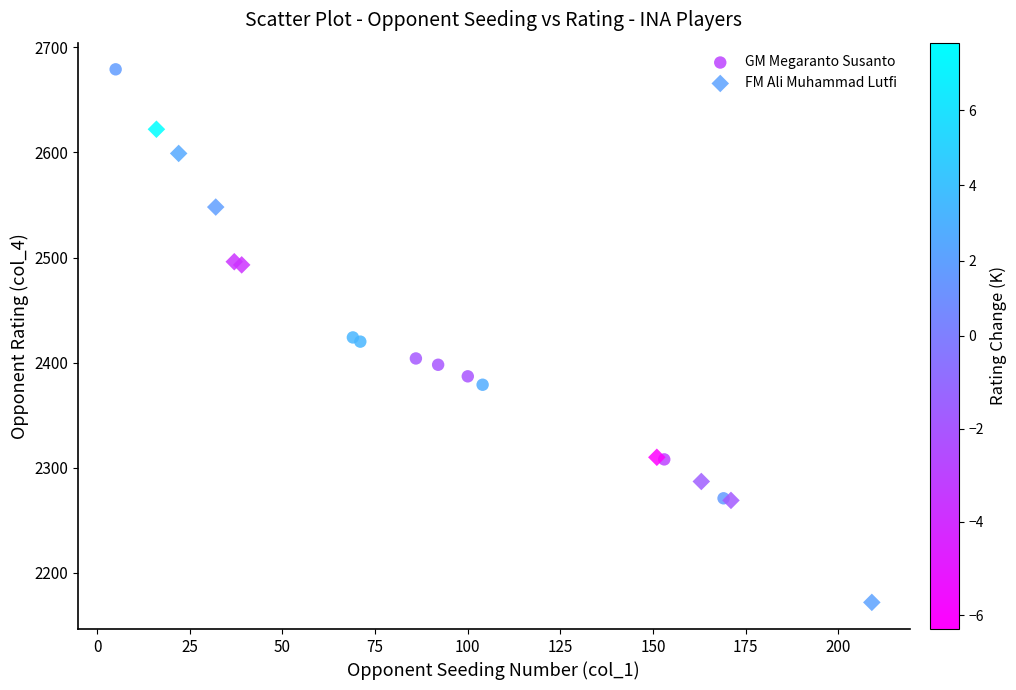

Which series reaches the minimum Y coordinate?

FM Ali Muhammad Lutfi